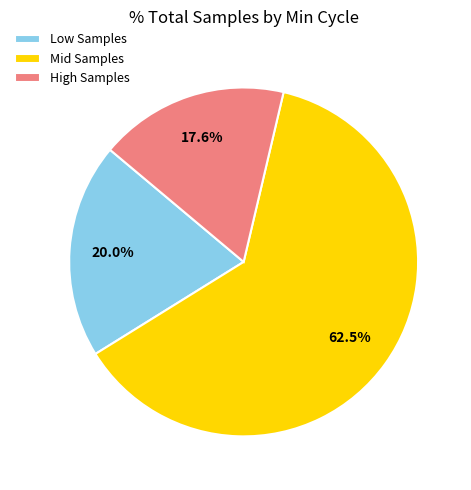

Is High Samples the majority of the pie?

No